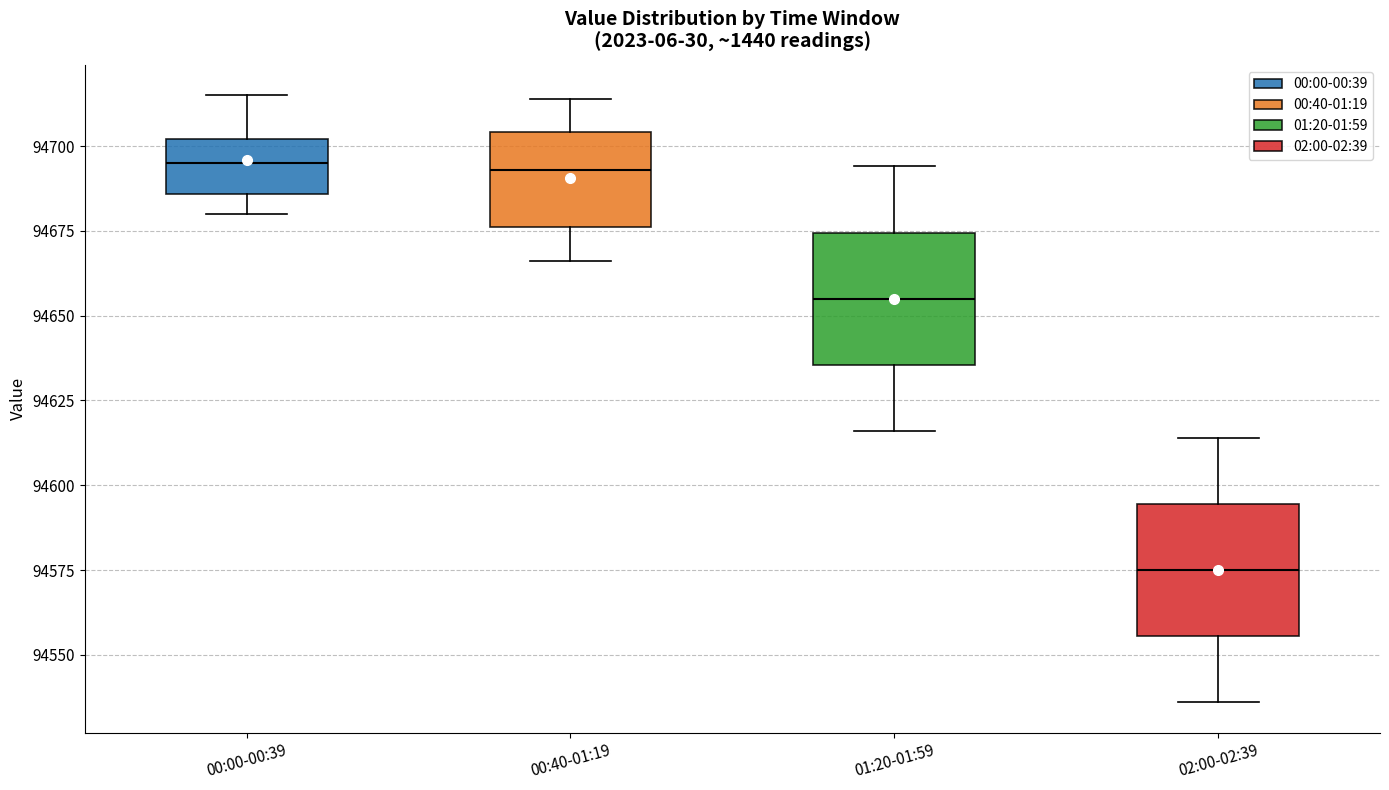

Reading left to right, transcribe this box plot: for each box, give where its median line is, the range the box spans, and where its two whiskers end, as read against the y-axis. The values are not printed on the chart, so give them approximately, as read against the axis.

00:00-00:39: median 94695, box 94685 to 94700, whiskers 94680 to 94715
00:40-01:19: median 94695, box 94675 to 94705, whiskers 94665 to 94715
01:20-01:59: median 94655, box 94635 to 94675, whiskers 94615 to 94695
02:00-02:39: median 94575, box 94555 to 94595, whiskers 94535 to 94615